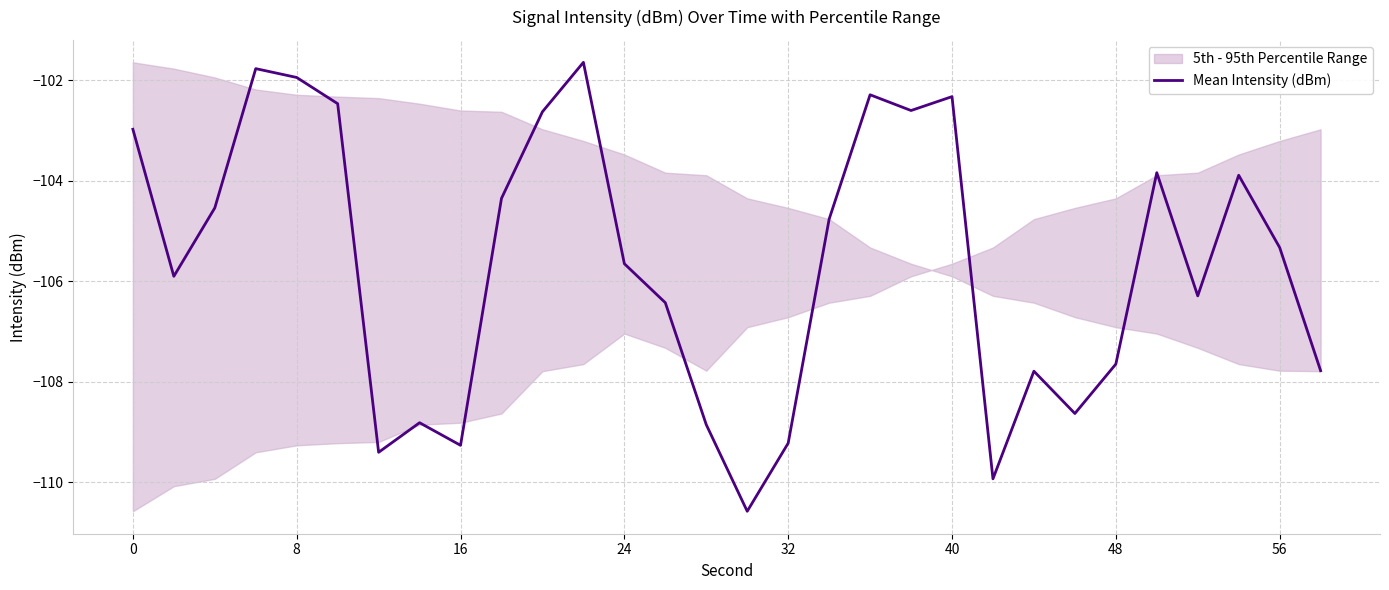

True or false: Mean Intensity (dBm) has a value of -31.4 at 48.

False